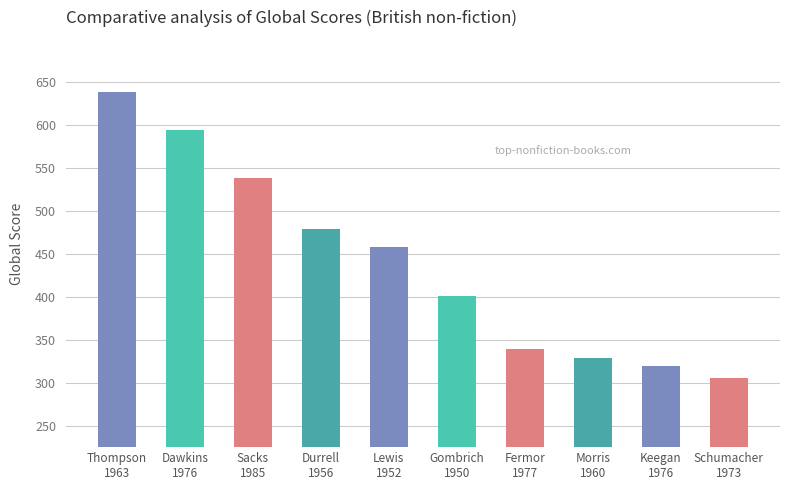

Does the chart contain stacked bars?

No